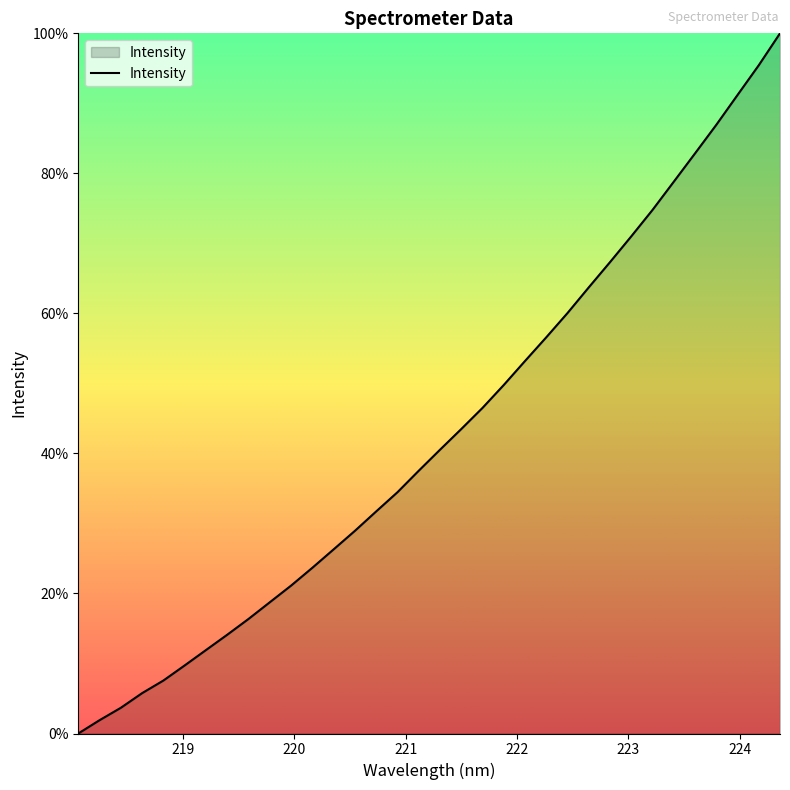

What is the difference between the maximum and minimum values?

100.0